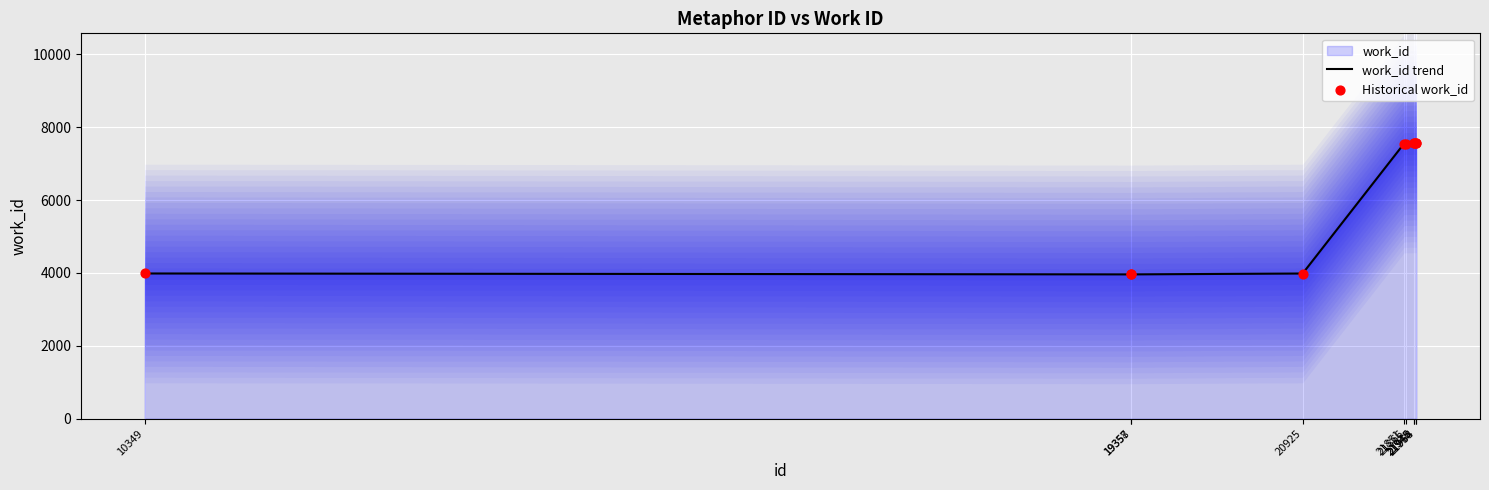

Is the value of work_id trend at 19358 greater than the value of Historical work_id at 21958?

No